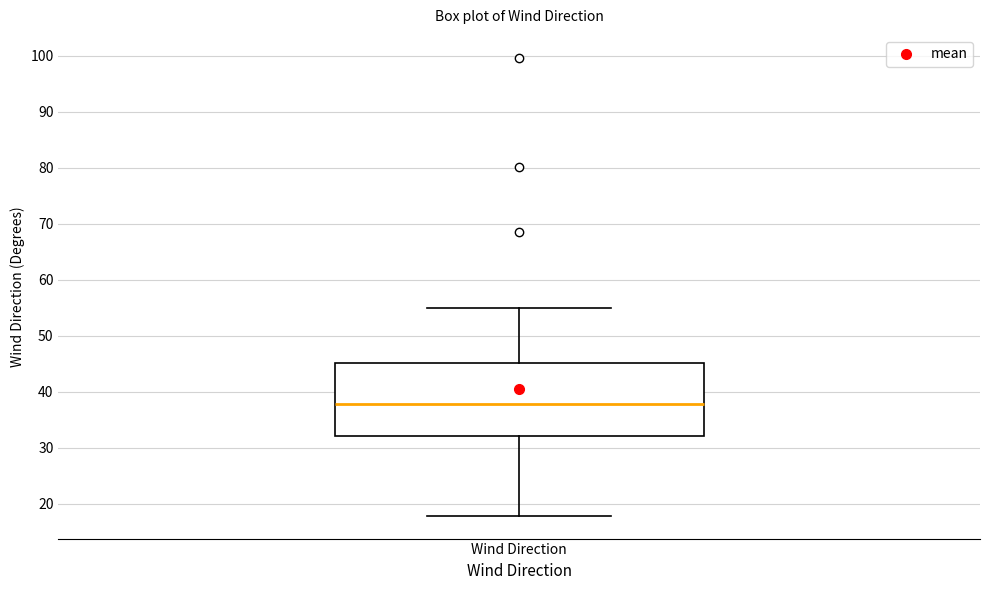

Read this box plot against the y-axis: the position of the median line, the range covered by the box, and the ends of both whiskers. The values are not printed on the chart, so give them approximately, as read against the axis.

median 38, box 32 to 45, whiskers 18 to 55